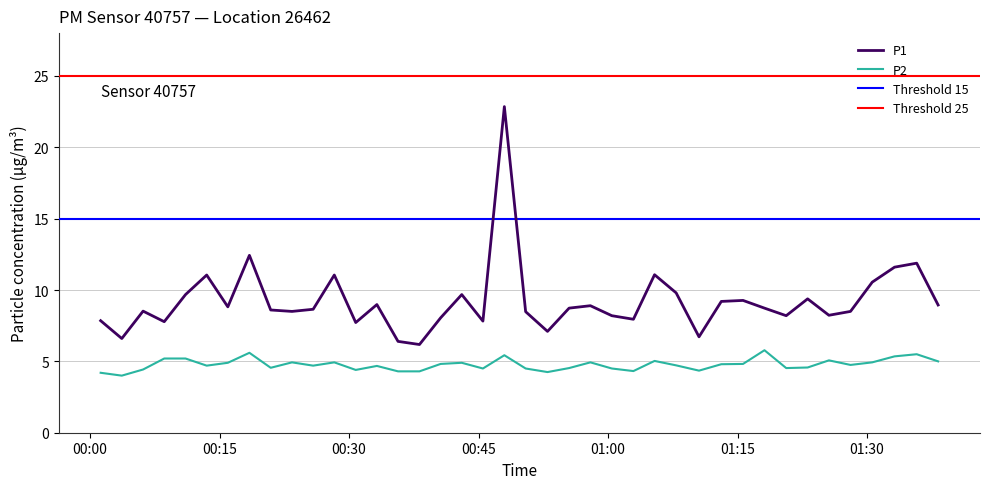

At how many categories does at least one series exceed 17?

1